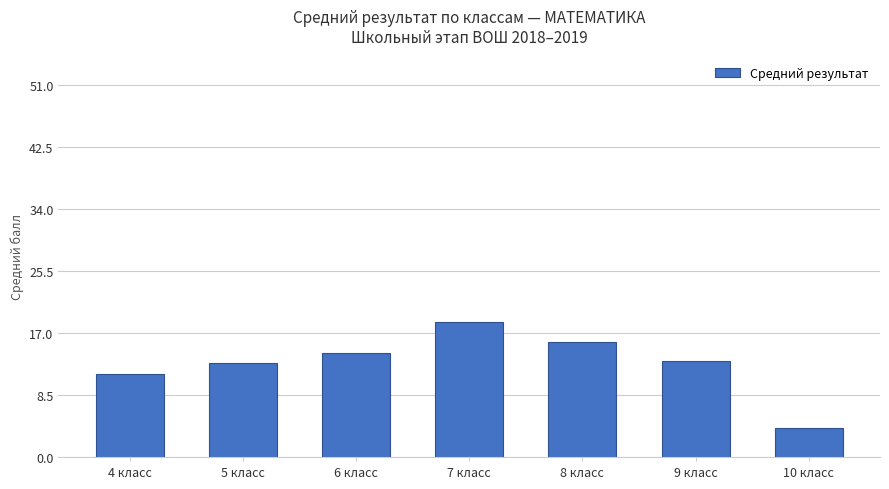

Which label corresponds to the smallest value in the chart?

10 класс